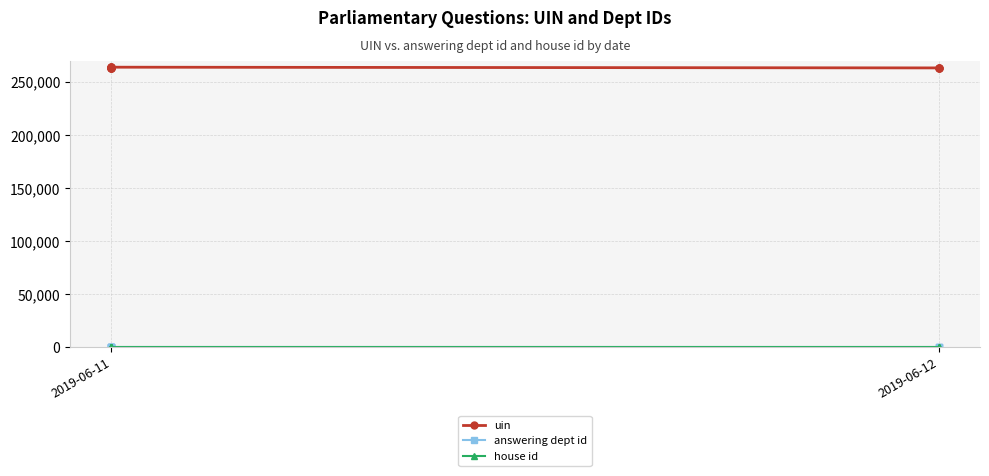

True or false: house id and uin intersect in this chart.

False